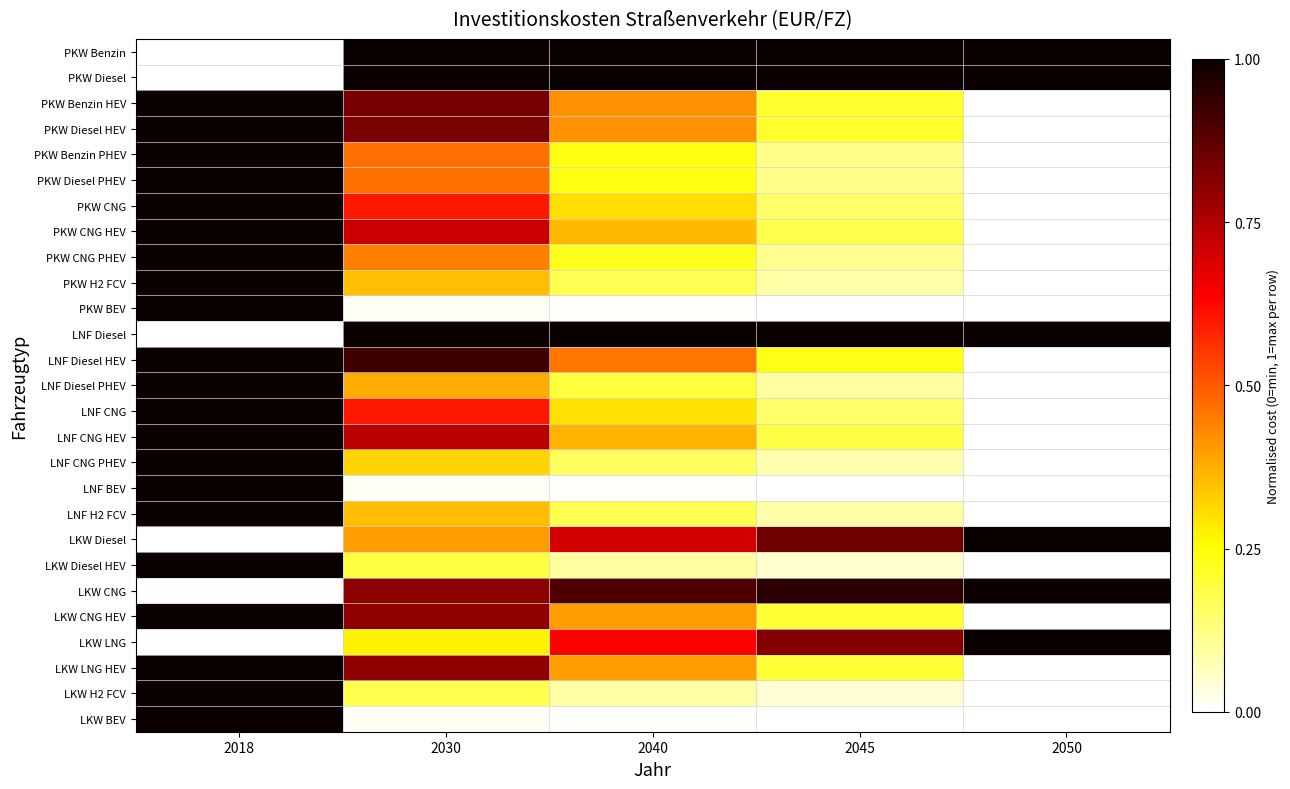

At which category is the sum across all series the highest?

2018